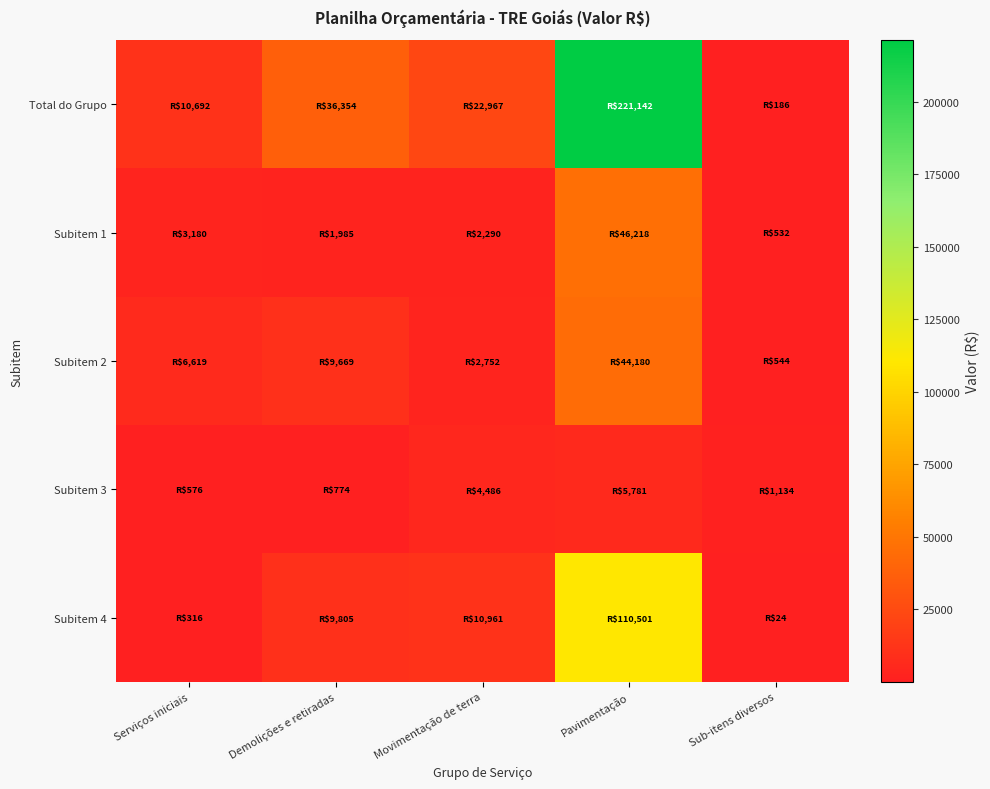

How many distinct data groups are displayed?

5